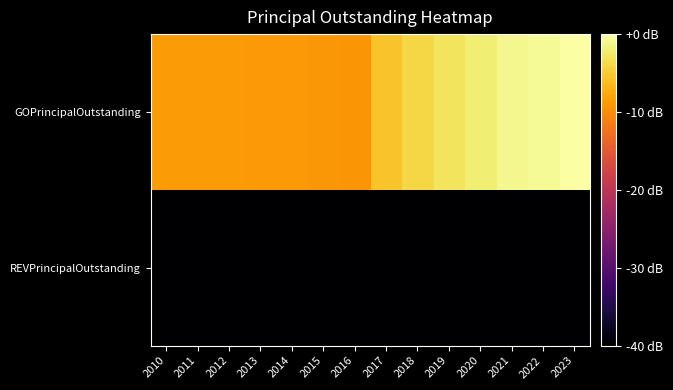

Which series has the largest total across all categories?

GOPrincipalOutstanding